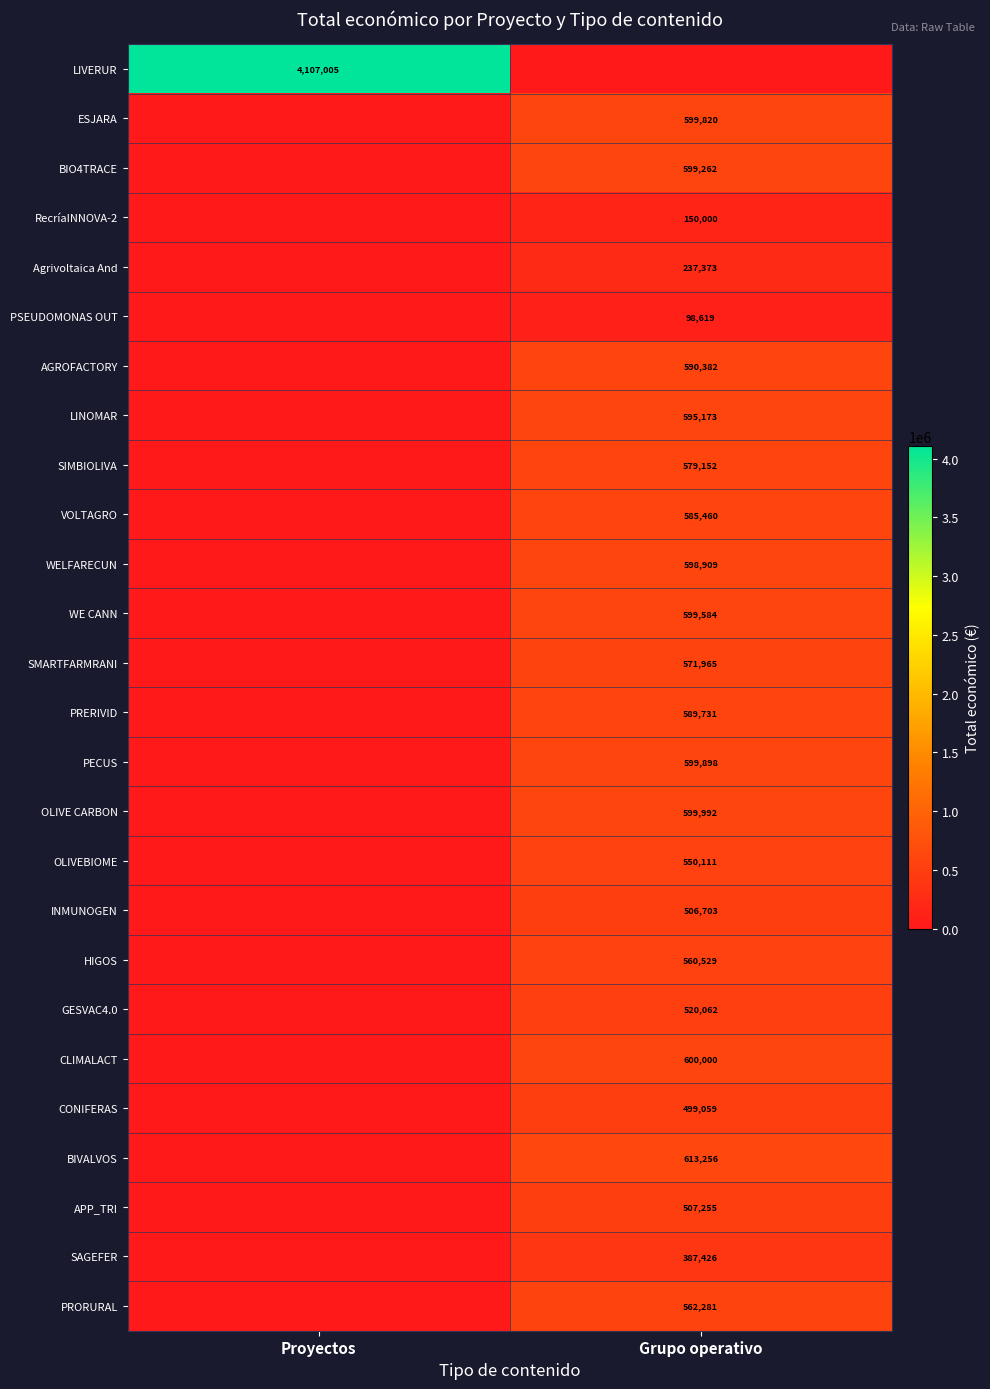

The WELFARECUN series shows 885300 at Grupo operativo. True or false?

False